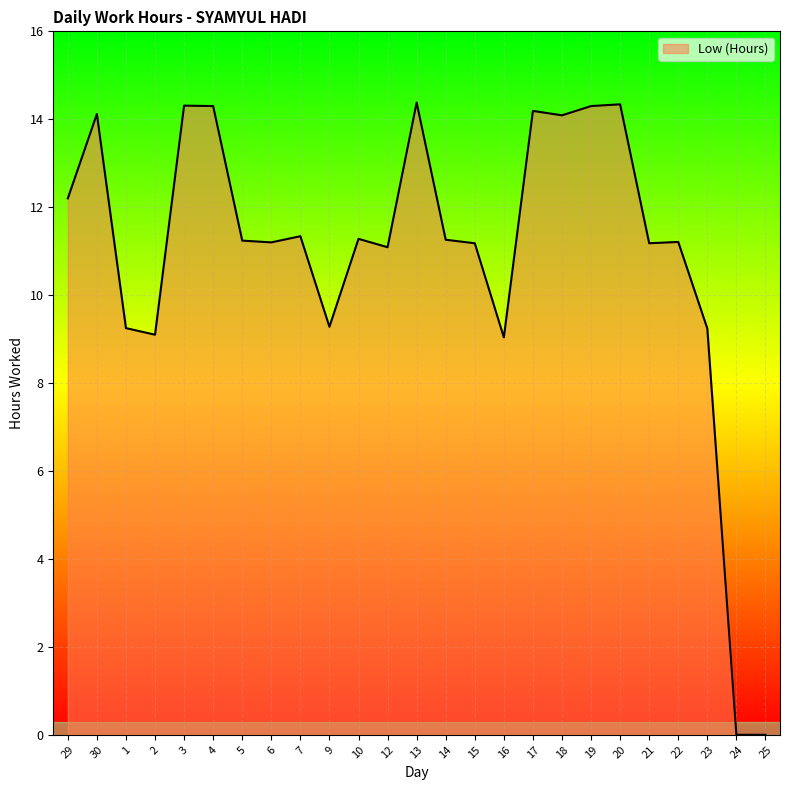

What is the ratio of the value at 22 to the value at 7?

1.0